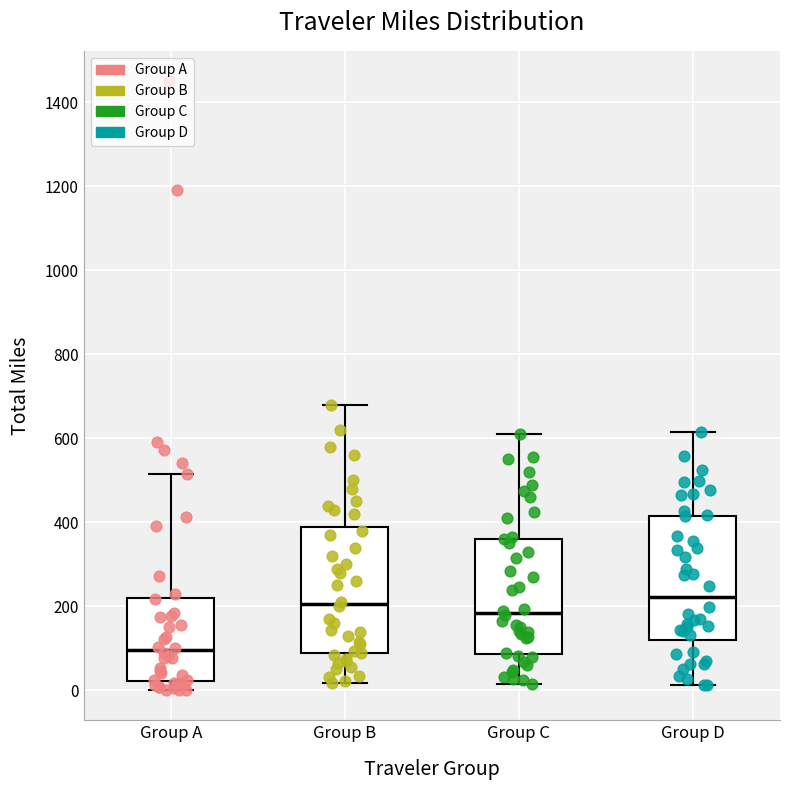

Reading left to right, read every box against the y-axis: the position of its median line, the range the box covers, and the ends of its whiskers. The values are not printed on the chart, so give them approximately, as read against the axis.

Group A: median 100, box 20 to 220, whiskers 0 to 520
Group B: median 200, box 80 to 400, whiskers 20 to 680
Group C: median 180, box 80 to 360, whiskers 20 to 620
Group D: median 220, box 120 to 420, whiskers 20 to 620